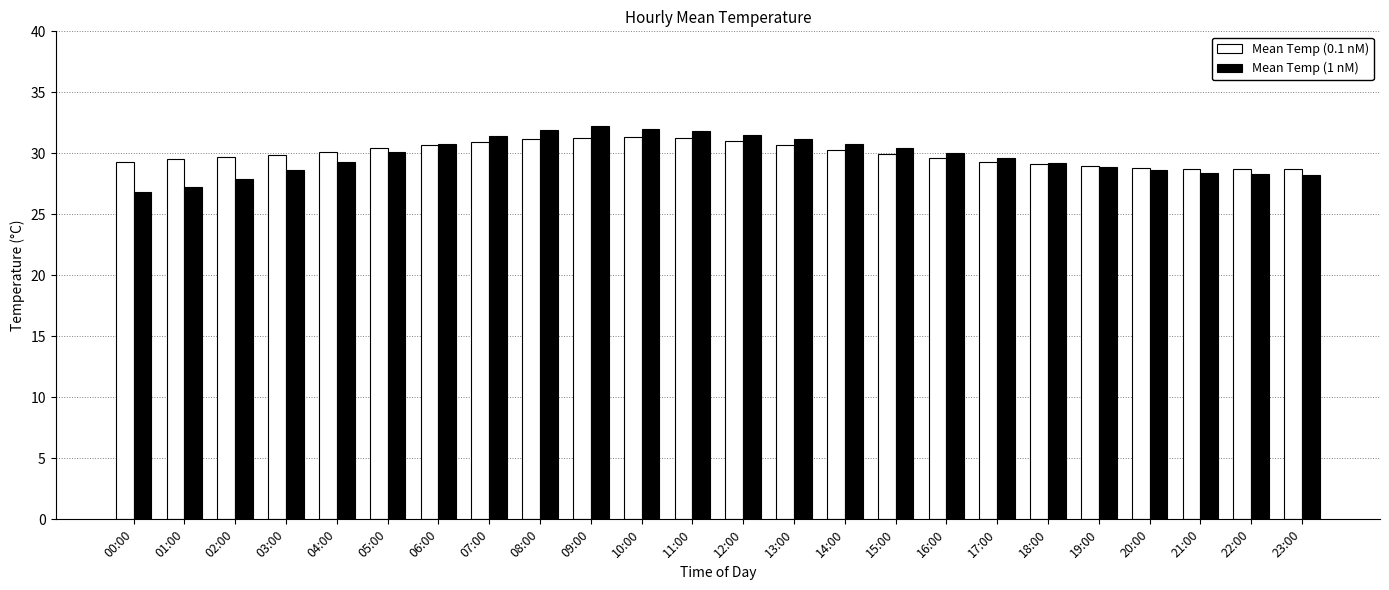

Count the number of data series in this chart.

2